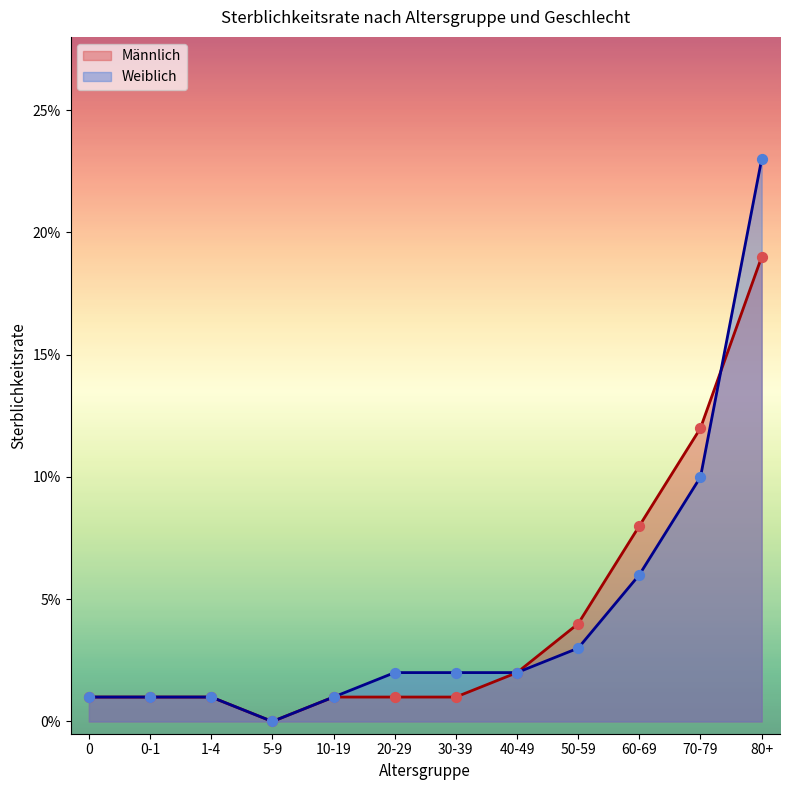

Which series has the largest Y range (max minus min)?

Weiblich